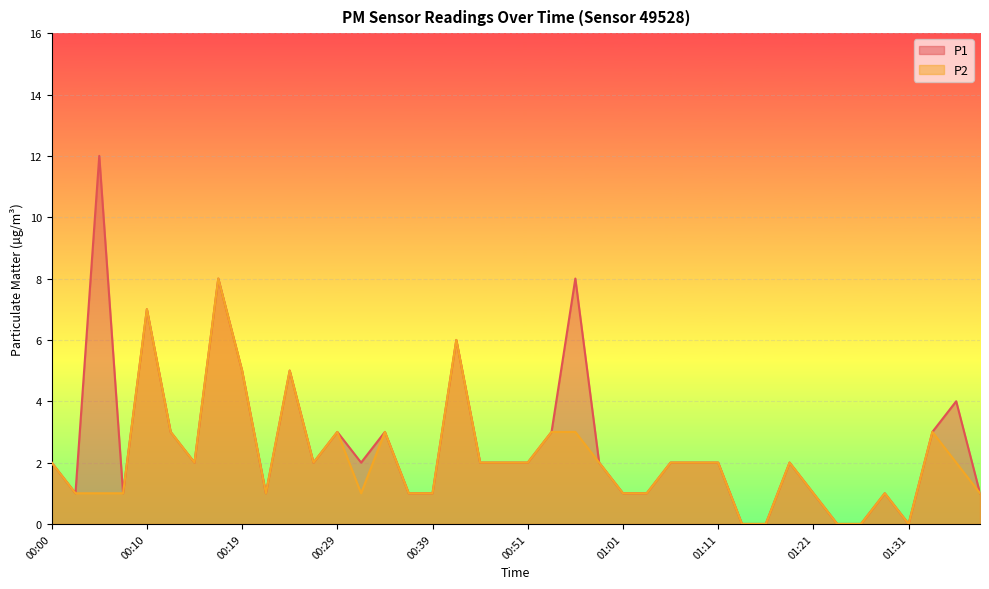

The P2 series shows 0 at 01:01. True or false?

False